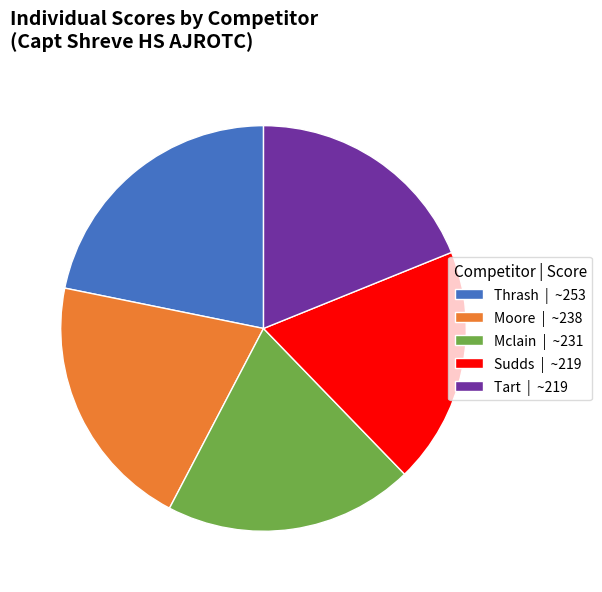

Which has a higher value, Mclain | ~231 or Moore | ~238?

Moore | ~238